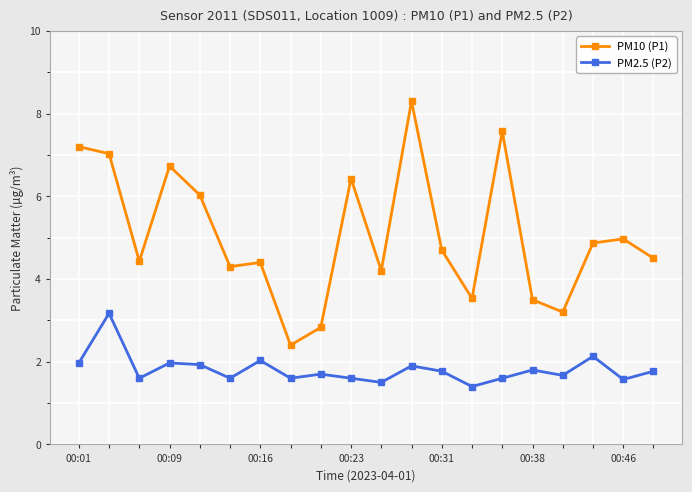

What is the value of the PM10 (P1) point at the 19th from the left?

5.0